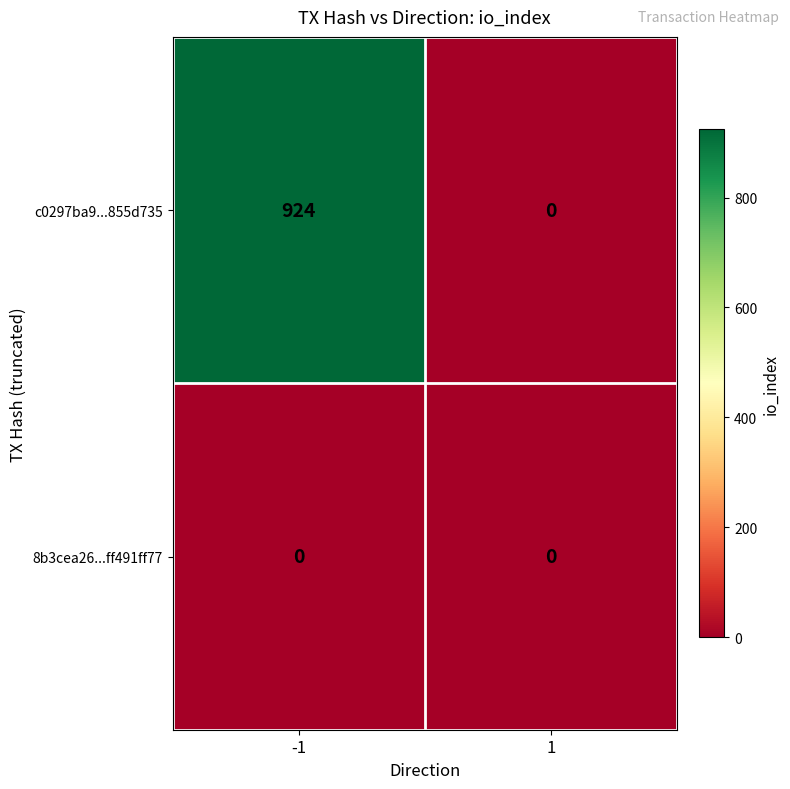

At how many categories does at least one series exceed 722?

1